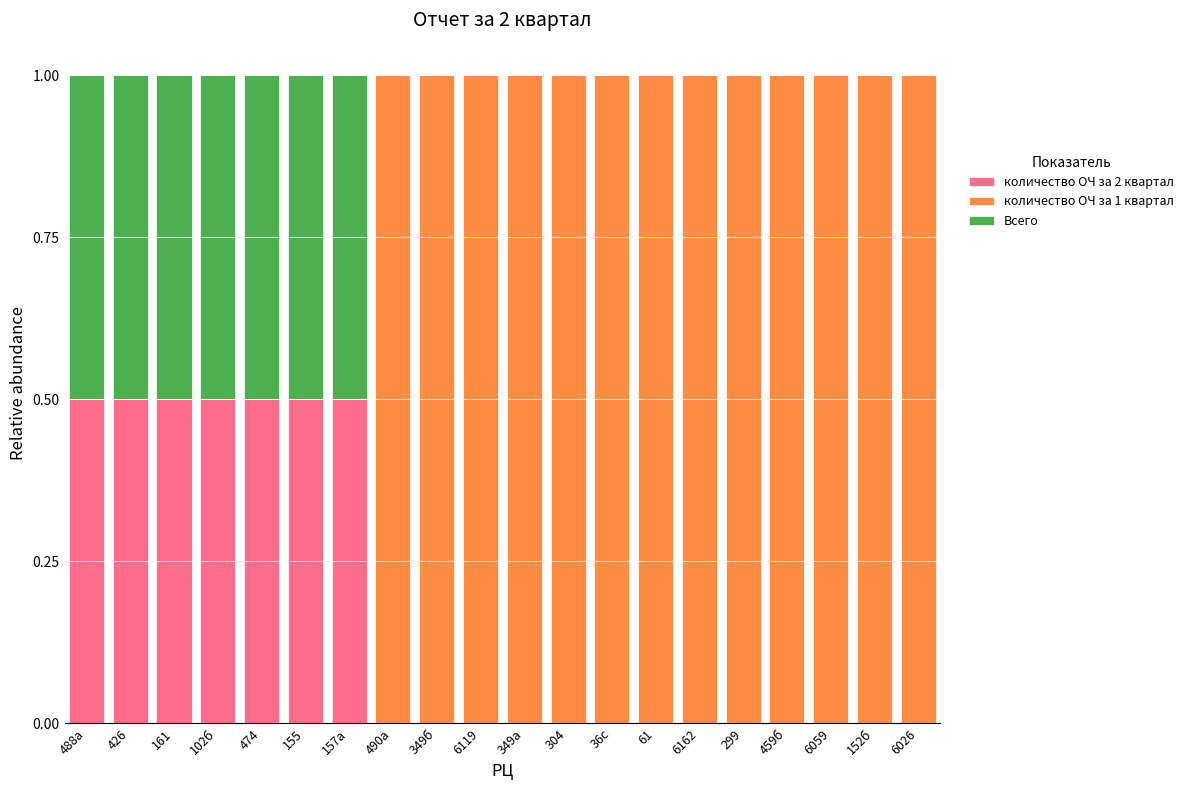

How many series are shown in this chart?

3